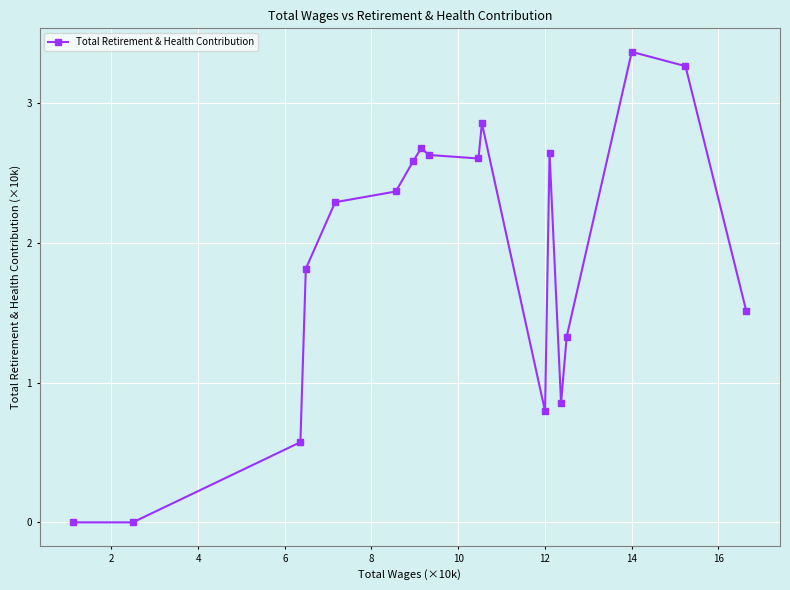

What is the average value?

1.9